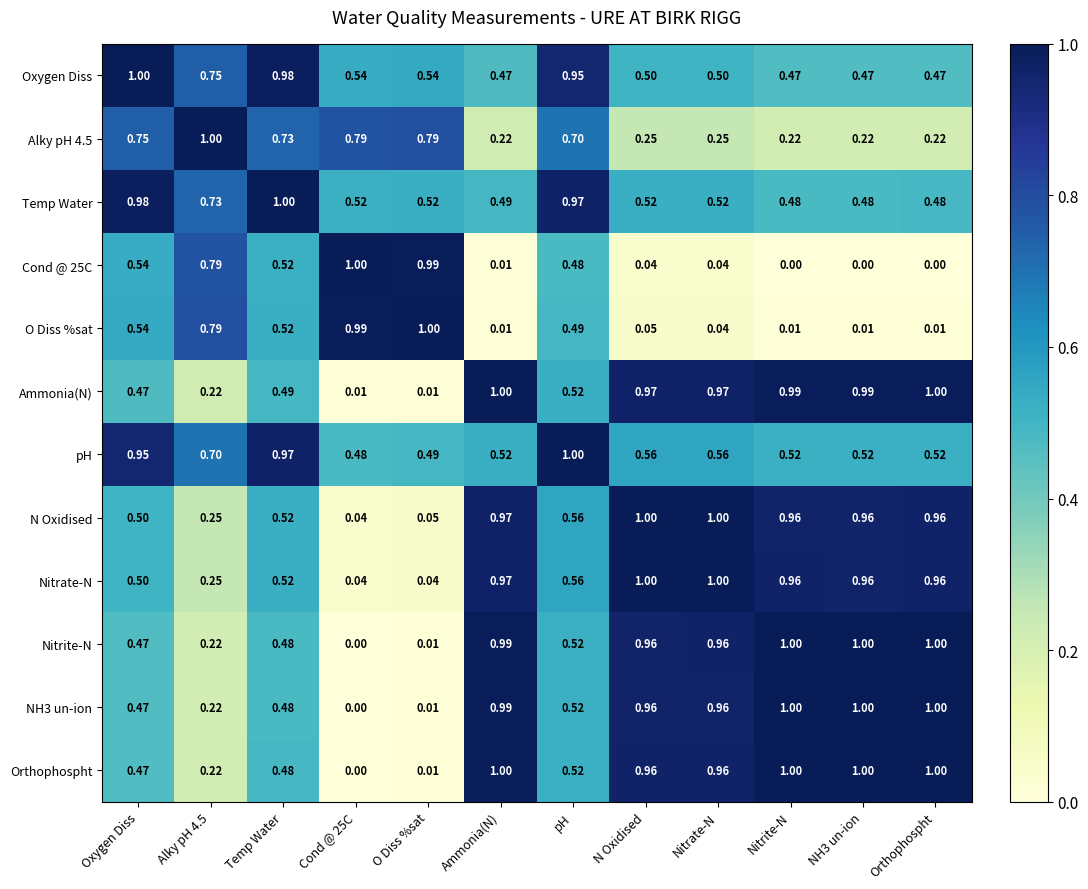

At which category is the sum across all series the highest?

pH